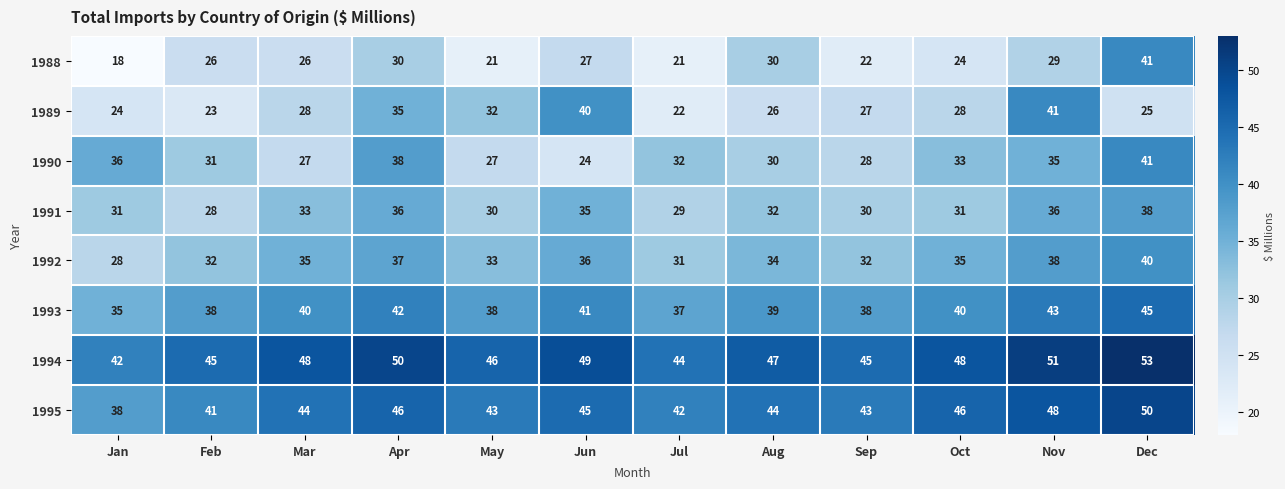

At which label does 1995 reach its peak?

Dec